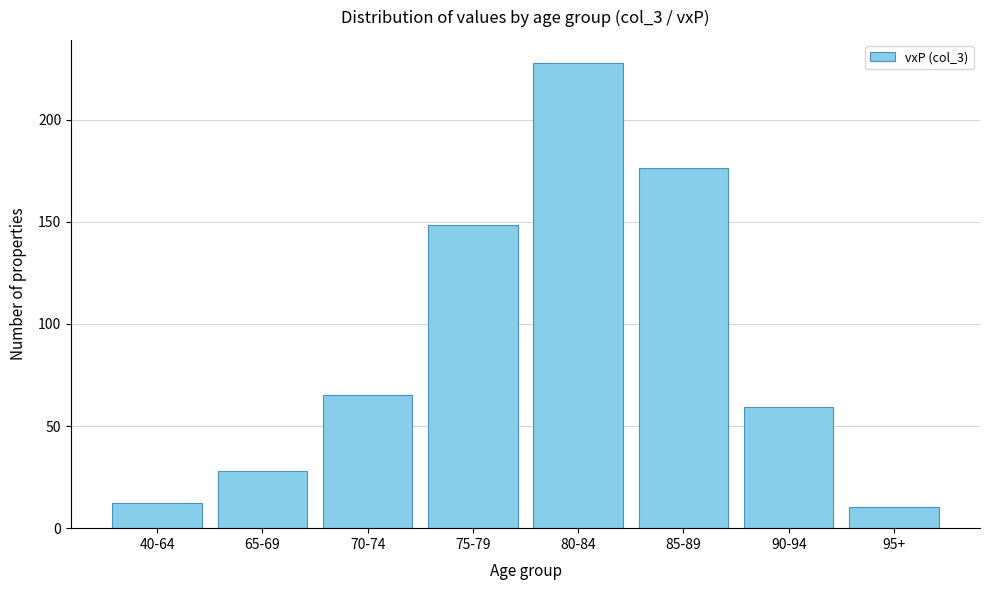

Reading left to right, list all the values displayed in this chart.

40-64=12.4	65-69=28.2	70-74=65.4	75-79=148.4	80-84=227.6	85-89=176.4	90-94=59.5	95+=10.2